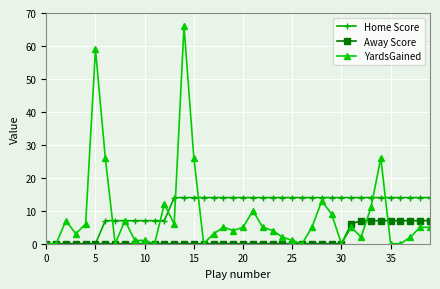

How many lines are shown in the chart?

3